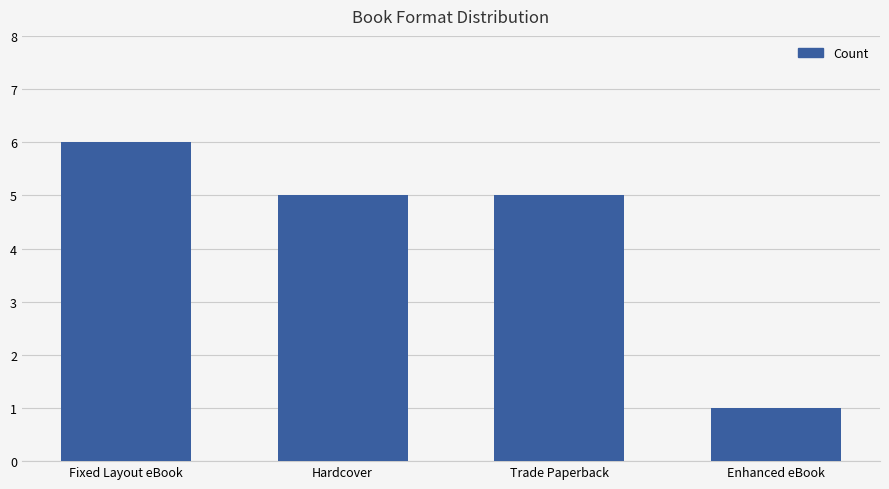

What is the ratio of the value at Hardcover to the value at Trade Paperback?

1.0